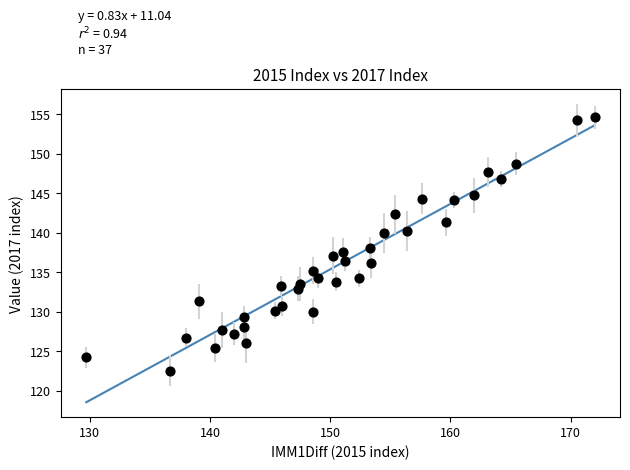

What is the range of X values (max minus min)?

42.3